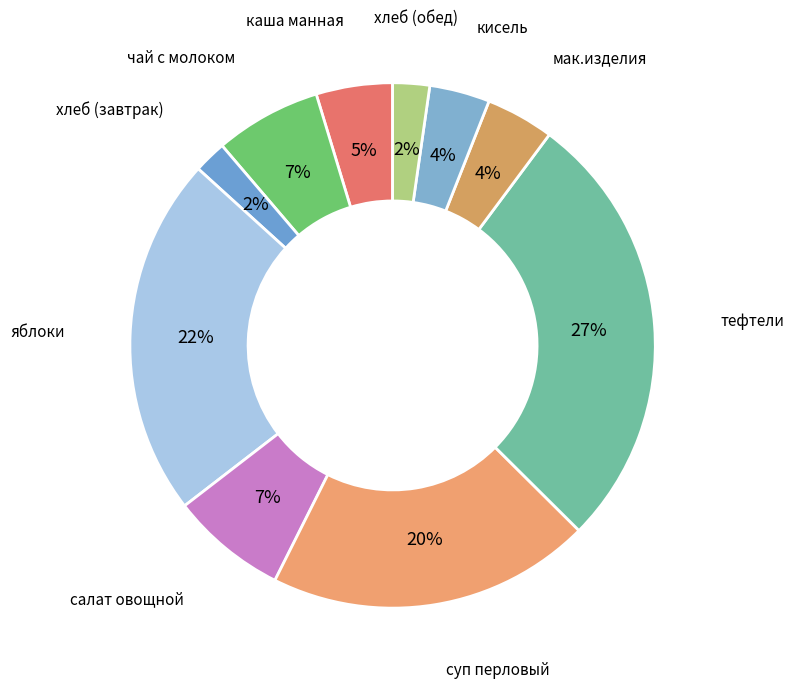

Which category has the biggest portion of the pie?

тефтели